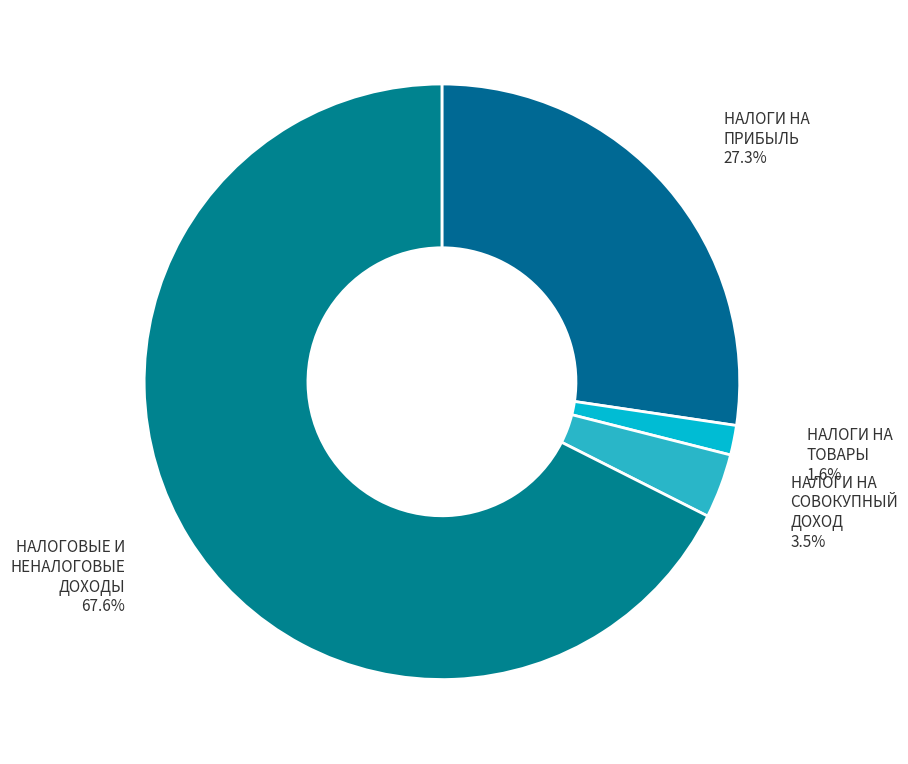

What is the largest slice in the pie chart?

НАЛОГОВЫЕ И НЕНАЛОГОВЫЕ ДОХОДЫ